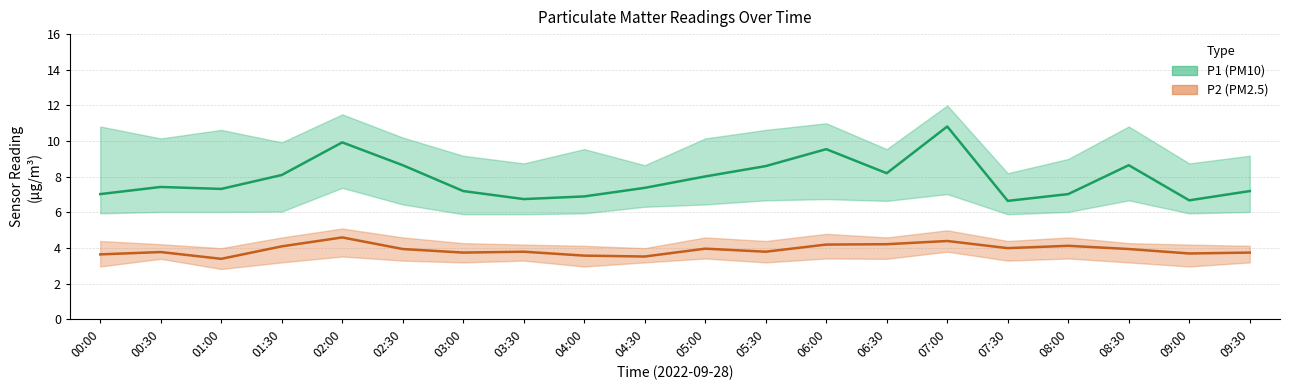

Which series has the widest spread of values?

P1